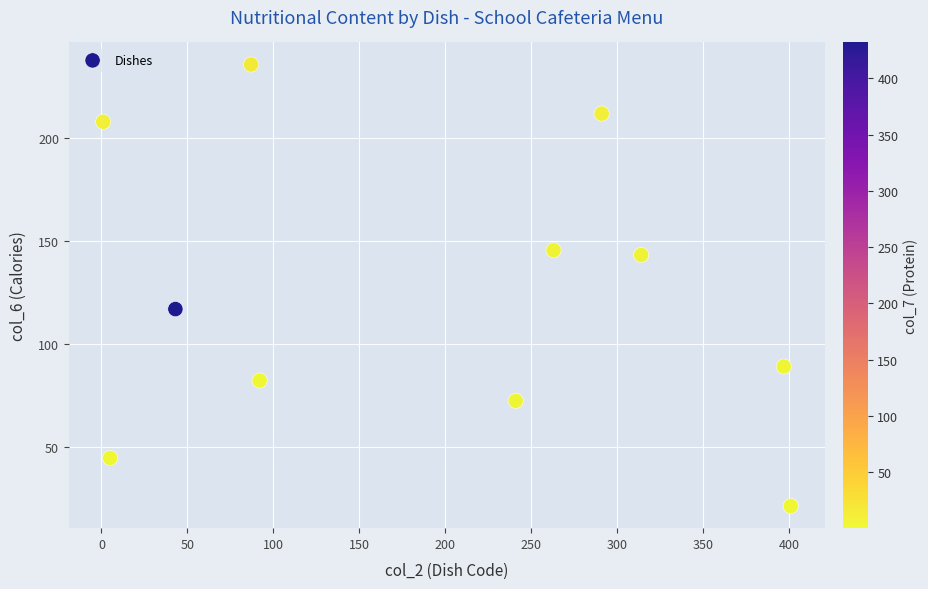

What Y value in the scatter plot is closest to 128?

117.0